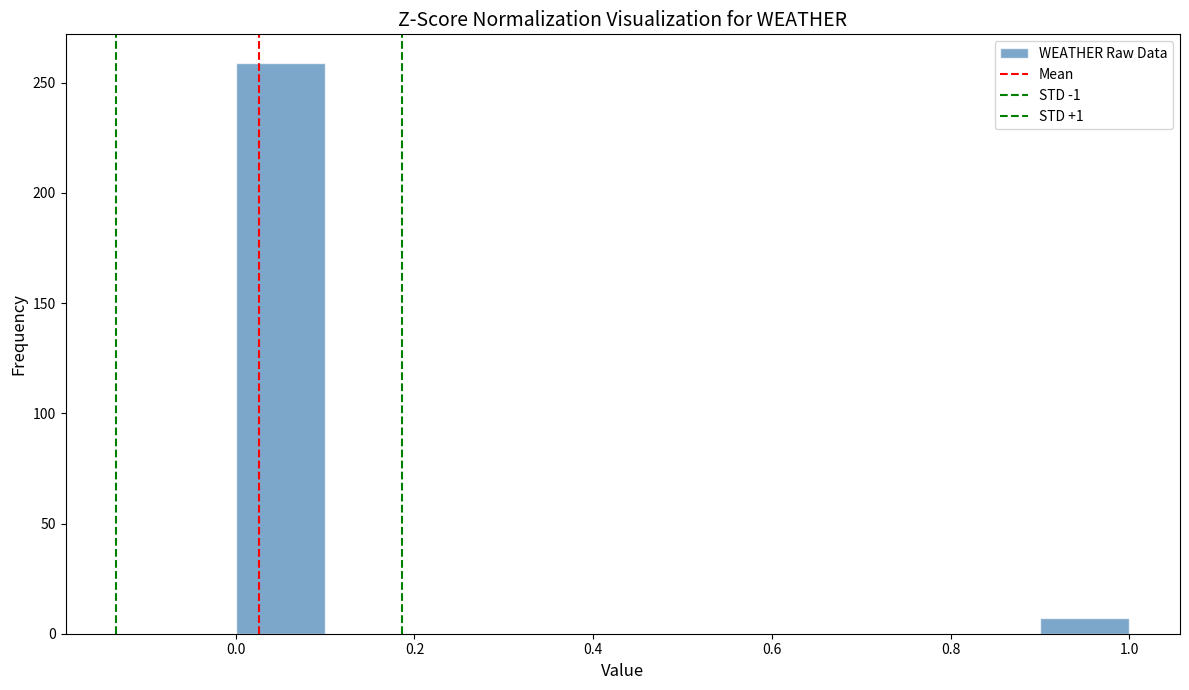

Reading left to right, transcribe this chart: for each bar, give the range it covers on the x-axis and its height. The values are not printed on the chart, so give them approximately, as read against the axis.

0.0 to 0.1: 260
0.1 to 0.2: 0
0.2 to 0.3: 0
0.3 to 0.4: 0
0.4 to 0.5: 0
0.5 to 0.6: 0
0.6 to 0.7: 0
0.7 to 0.8: 0
0.8 to 0.9: 0
0.9 to 1.0: 5